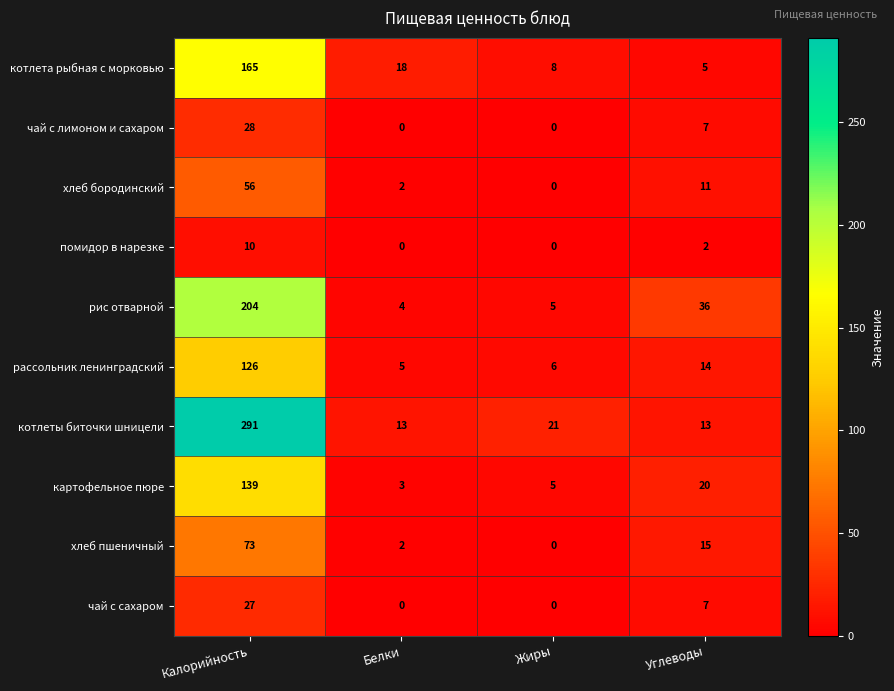

What is the difference between the highest and lowest values at Белки?

18